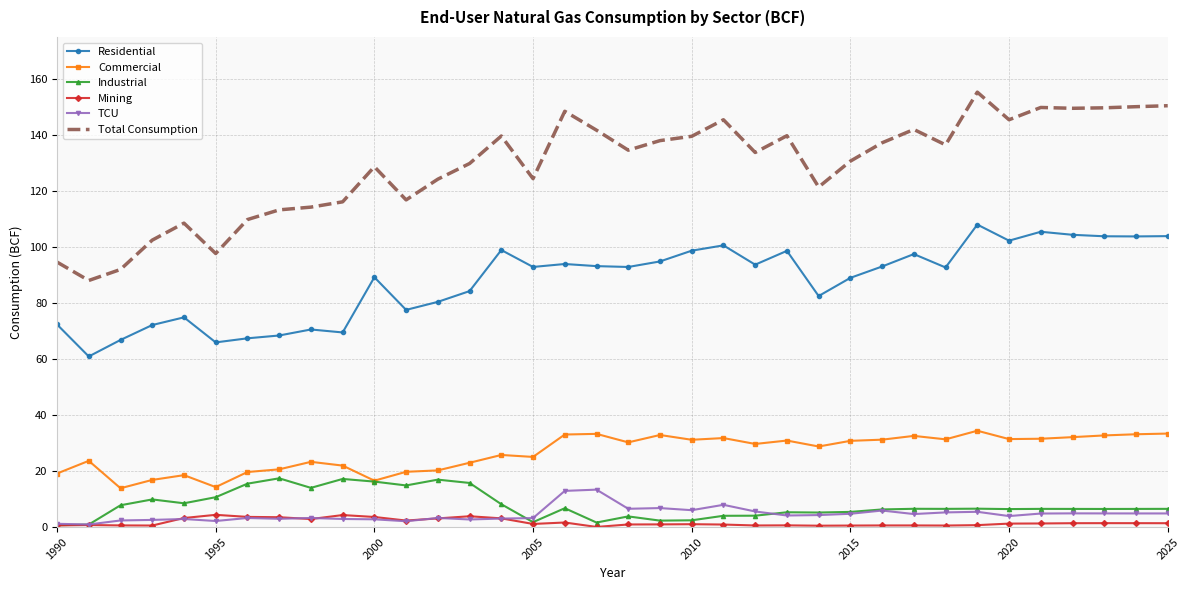

True or false: TCU and Total Consumption intersect in this chart.

False